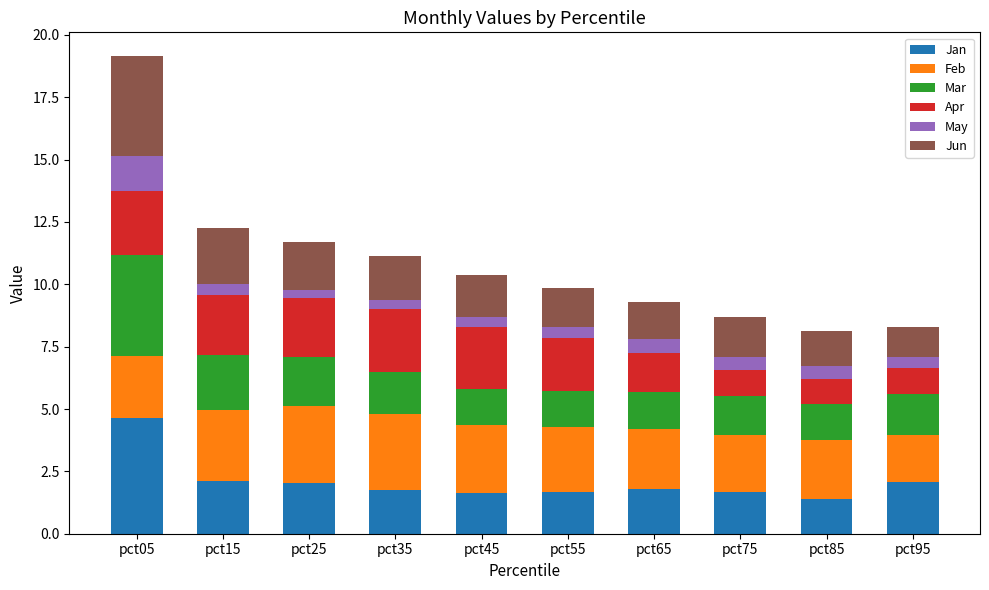

Which category has the highest value in the Jan series?

pct05